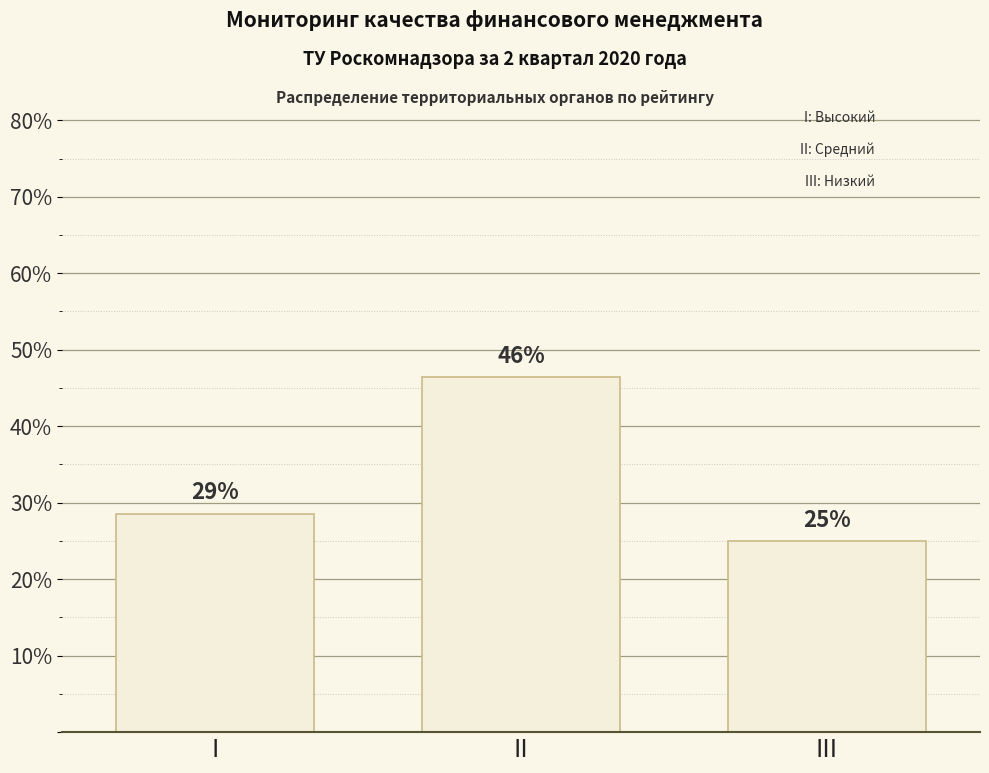

Reading right to left, what are all the values shown in this chart?

25.0	46.4	28.6